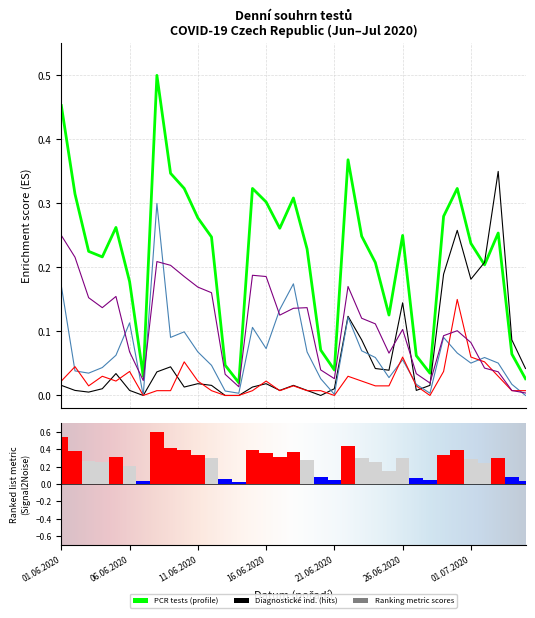

Rank the categories by Ostatní value from lowest to highest.

05.07.2020, 04.07.2020, 14.06.2020, 28.06.2020, 07.06.2020, 21.06.2020, 13.06.2020, 27.06.2020, 03.07.2020, 20.06.2020, 02.07.2020, 25.06.2020, 06.06.2020, 01.07.2020, 29.06.2020, 30.06.2020, 26.06.2020, 24.06.2020, 23.06.2020, 17.06.2020, 18.06.2020, 04.06.2020, 19.06.2020, 03.06.2020, 05.06.2020, 12.06.2020, 11.06.2020, 22.06.2020, 10.06.2020, 16.06.2020, 15.06.2020, 09.06.2020, 08.06.2020, 02.06.2020, 01.06.2020